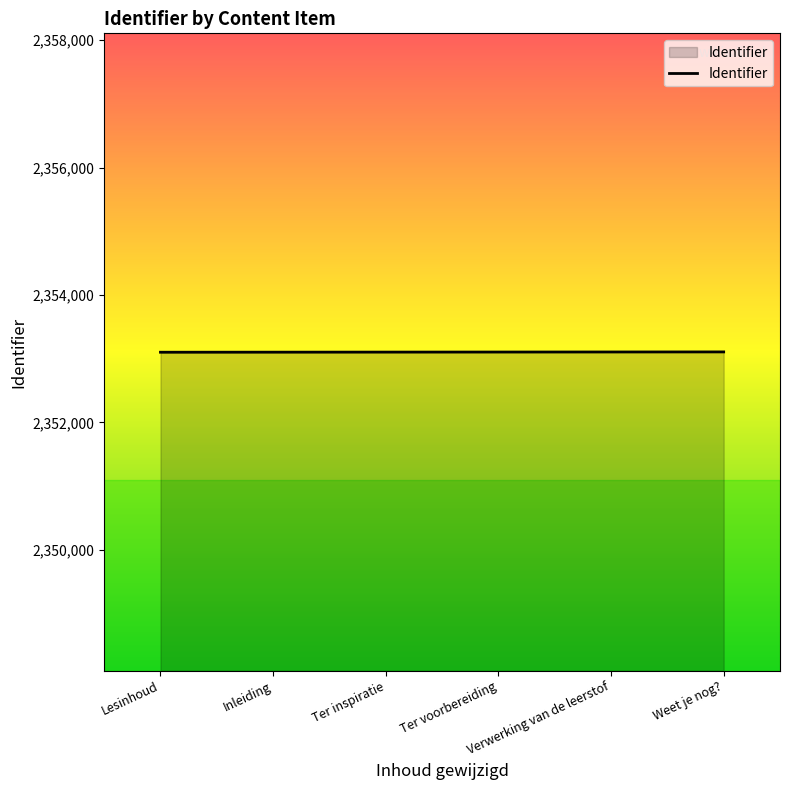

What is the maximum value shown in the chart?

2353106